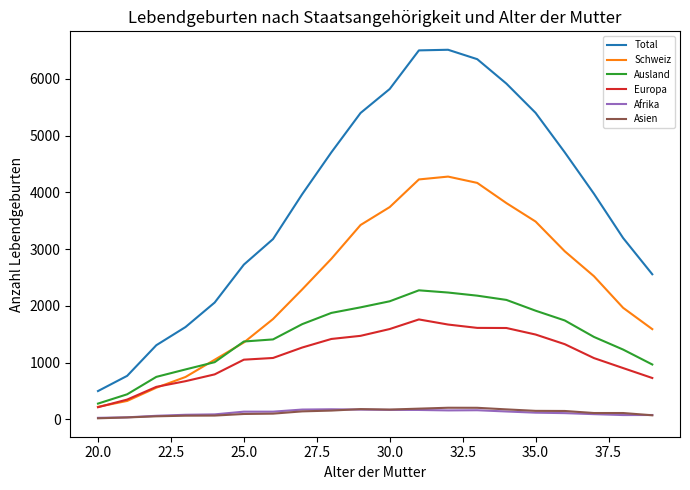

Does the chart display data point markers on the line(s)?

No